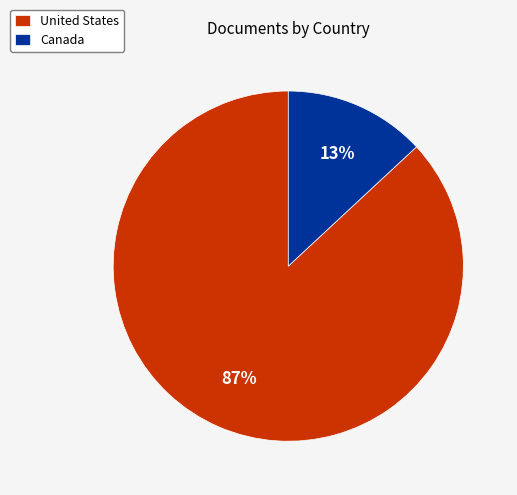

Combined, do United States and Canada account for over 50%?

Yes